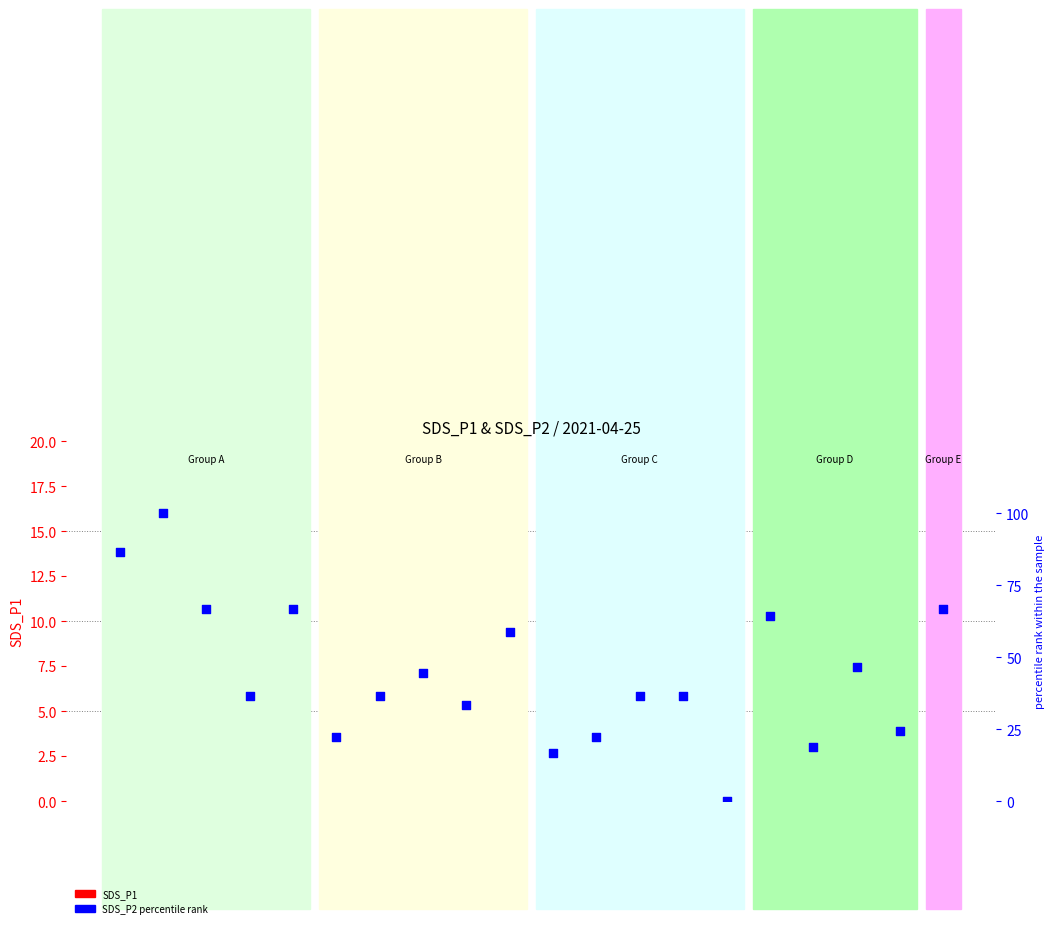

What is the total value across all series at 00:19?

55.4